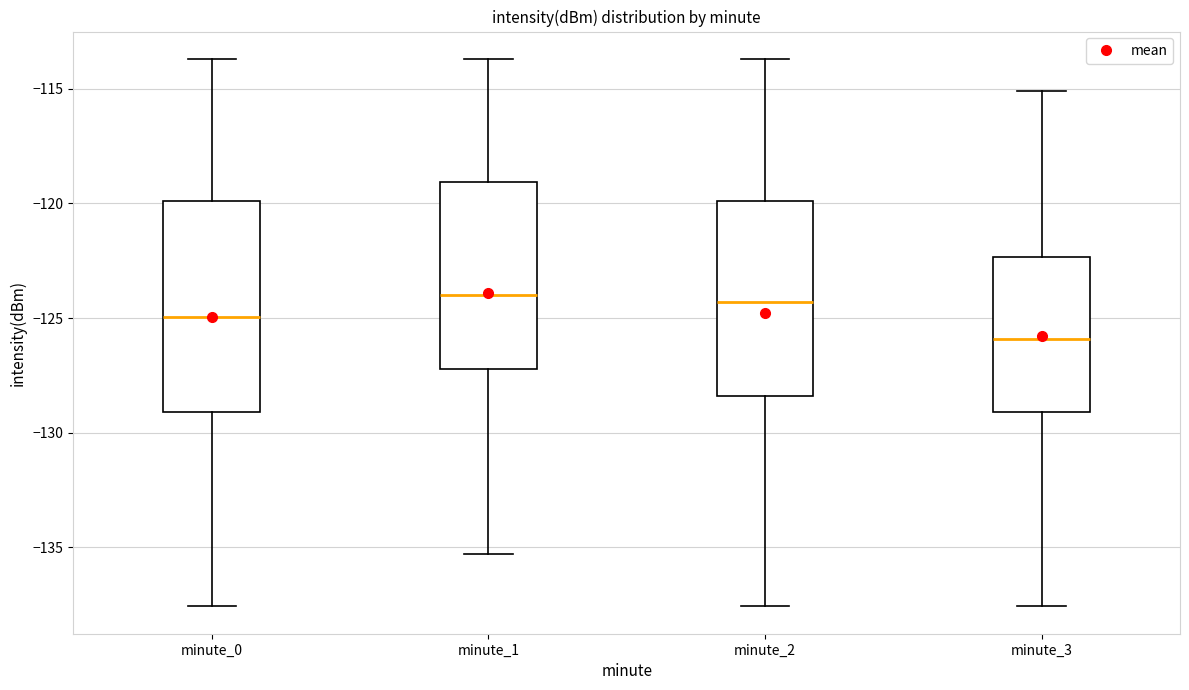

Reading left to right, transcribe this box plot: for each box, give where its median line is, the range the box spans, and where its two whiskers end, as read against the y-axis. The values are not printed on the chart, so give them approximately, as read against the axis.

minute_0: median -125.0, box -129.0 to -120.0, whiskers -137.5 to -113.5
minute_1: median -124.0, box -127.0 to -119.0, whiskers -135.5 to -113.5
minute_2: median -124.5, box -128.5 to -120.0, whiskers -137.5 to -113.5
minute_3: median -126.0, box -129.0 to -122.5, whiskers -137.5 to -115.0